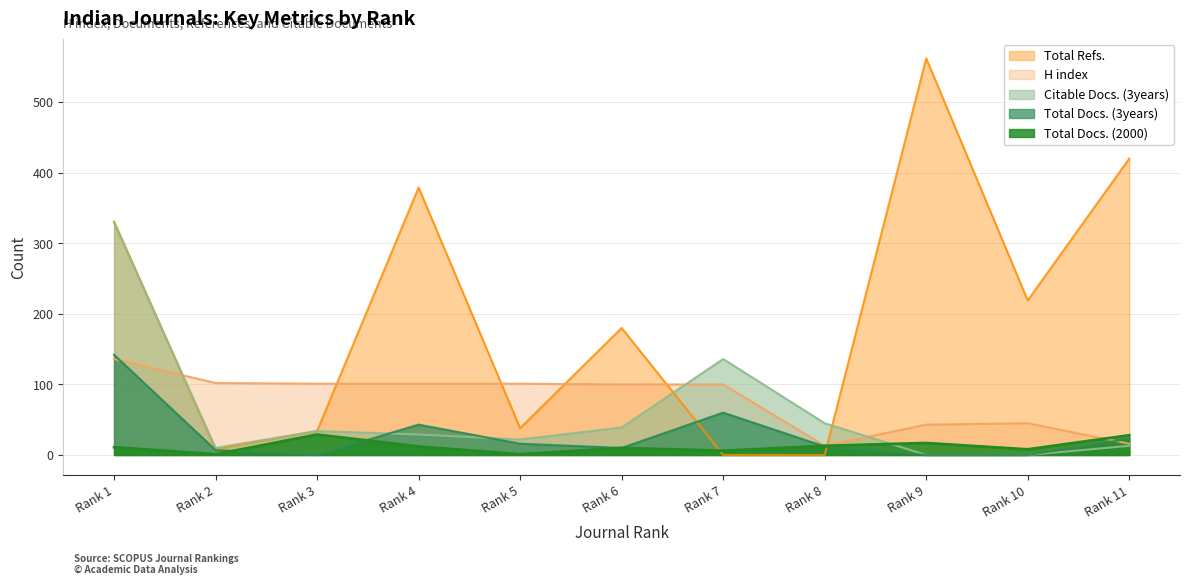

Which series has the widest spread of values?

Total Refs.